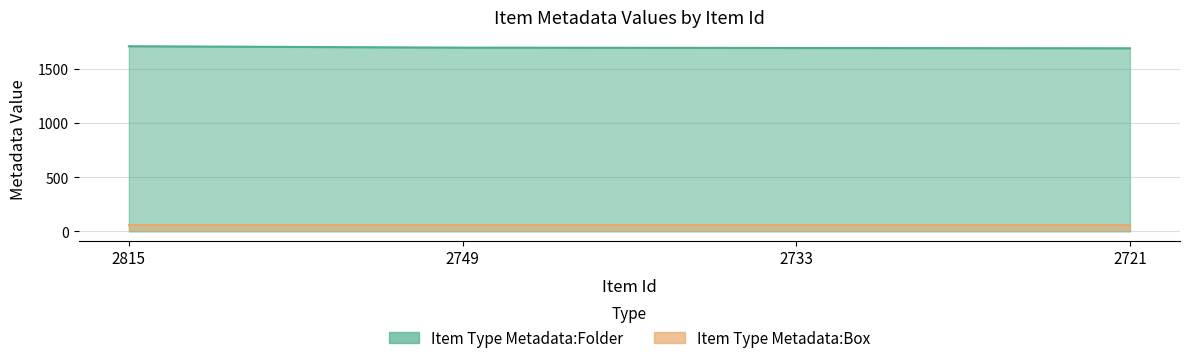

Between 2749 and 2721, which is larger?

2749